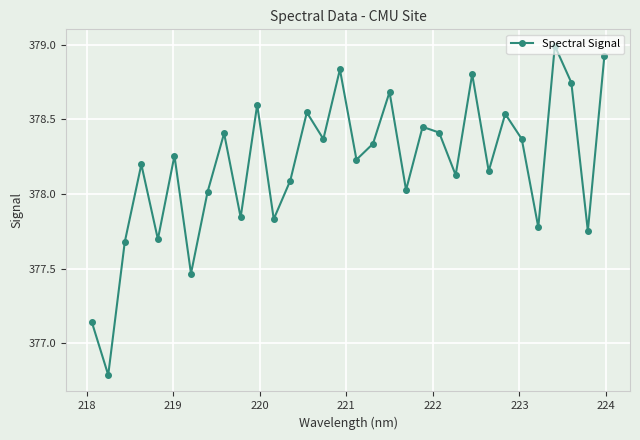

What is the difference between the maximum and minimum values?

2.2